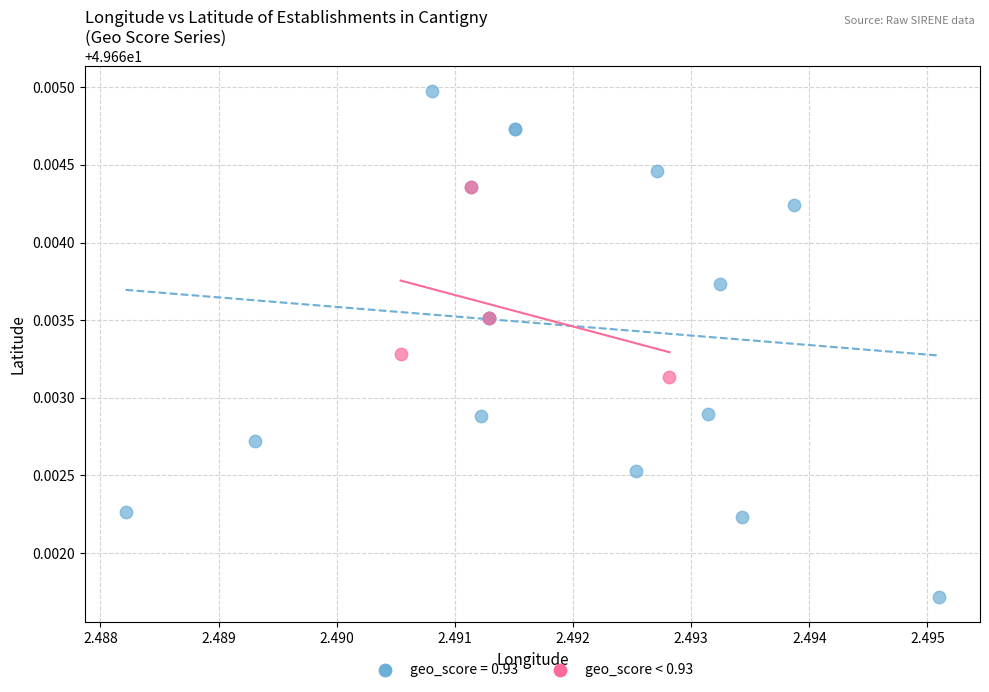

Which series reaches the minimum Y coordinate?

geo_score = 0.93